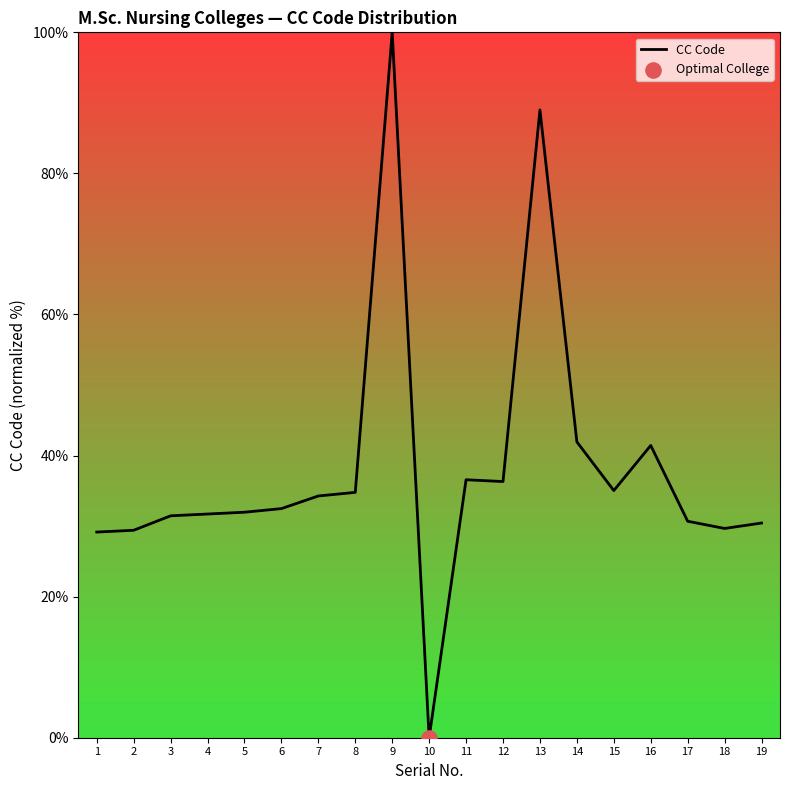

Which has a higher value, 12 or 18?

12